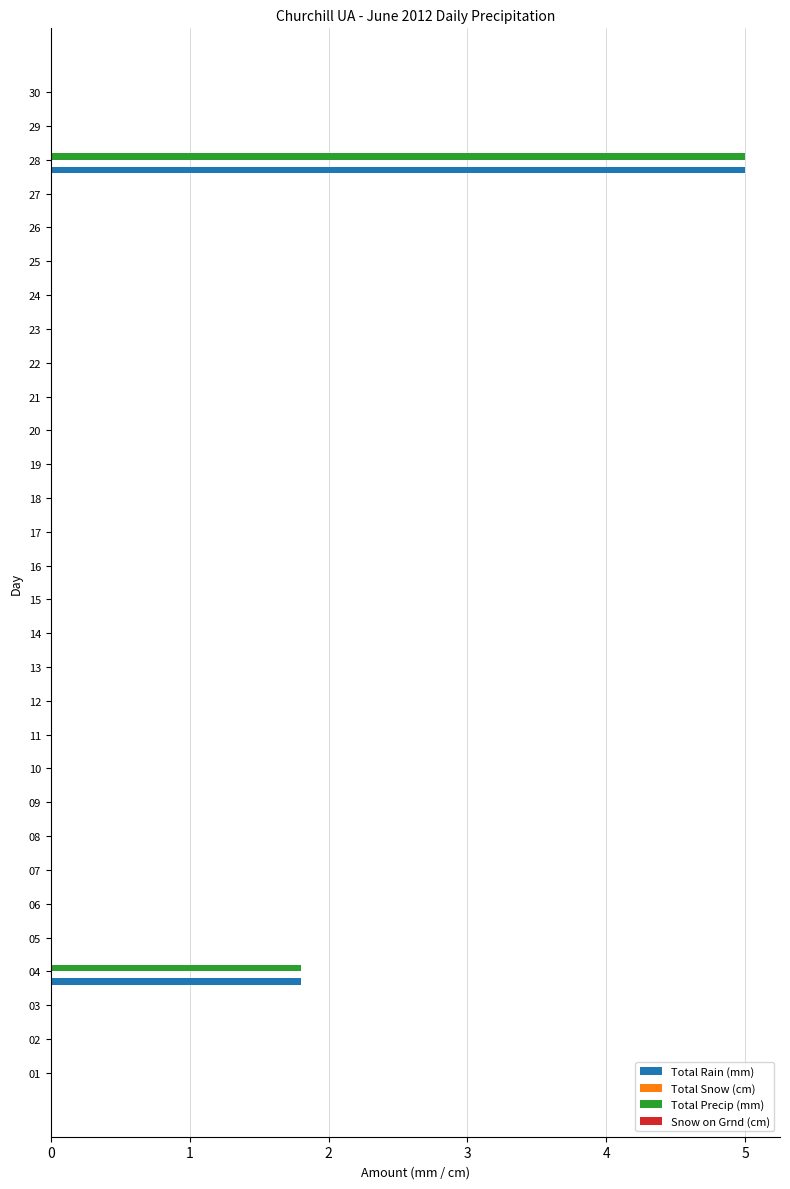

At which category is the sum across all series the highest?

28